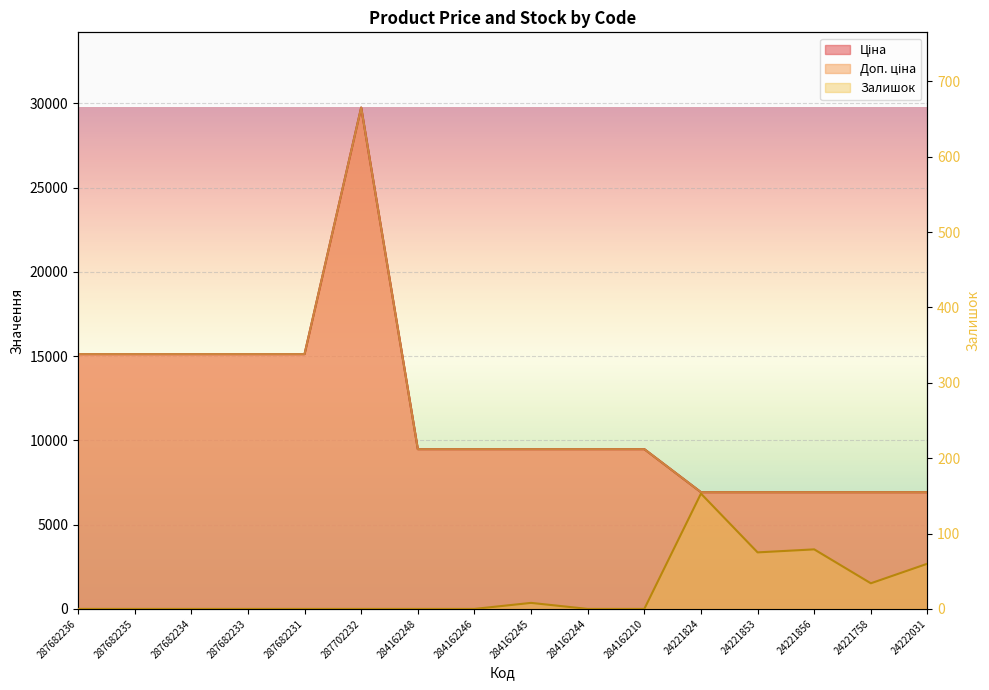

The value of Залишок at 24221758 is 34.0. True or false?

True